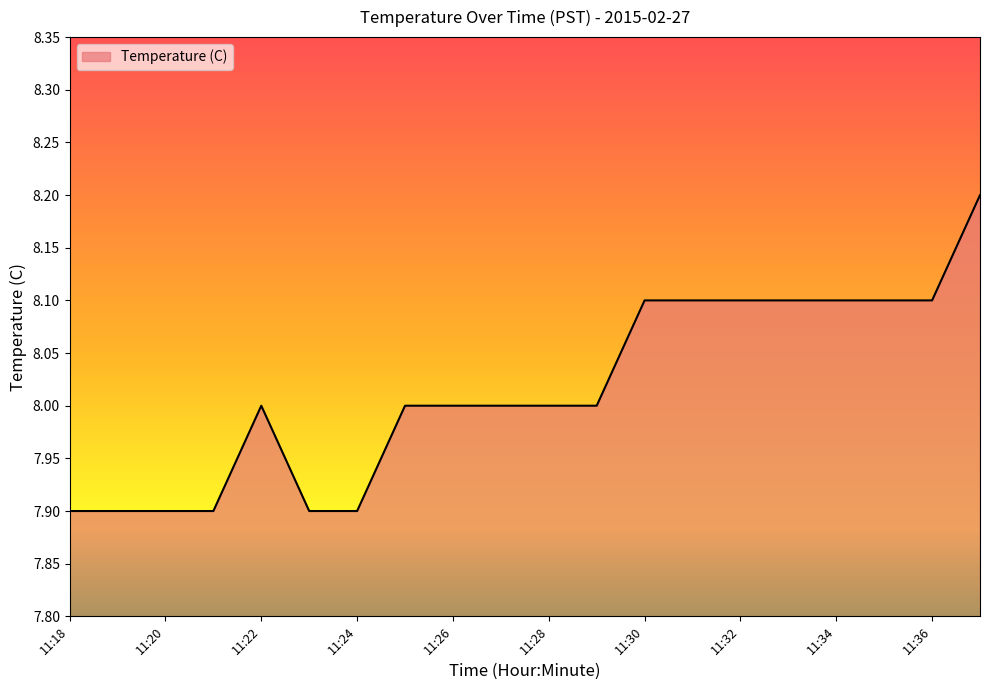

What is the difference between the maximum and minimum values?

0.3